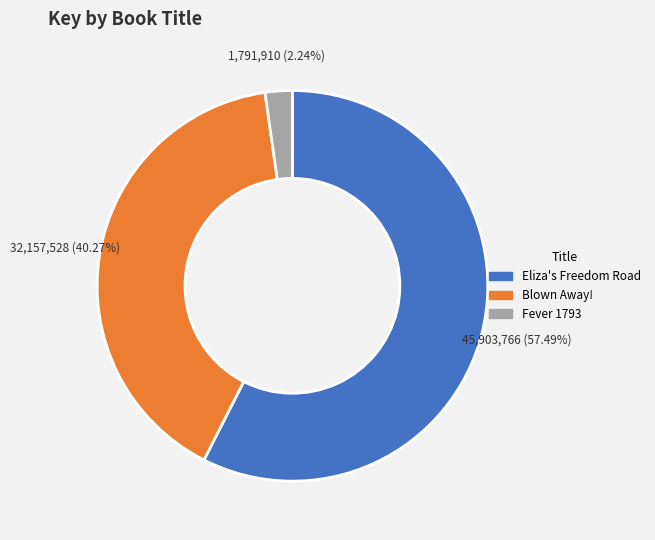

Is the sum of Blown Away! and Eliza's Freedom Road greater than half?

Yes